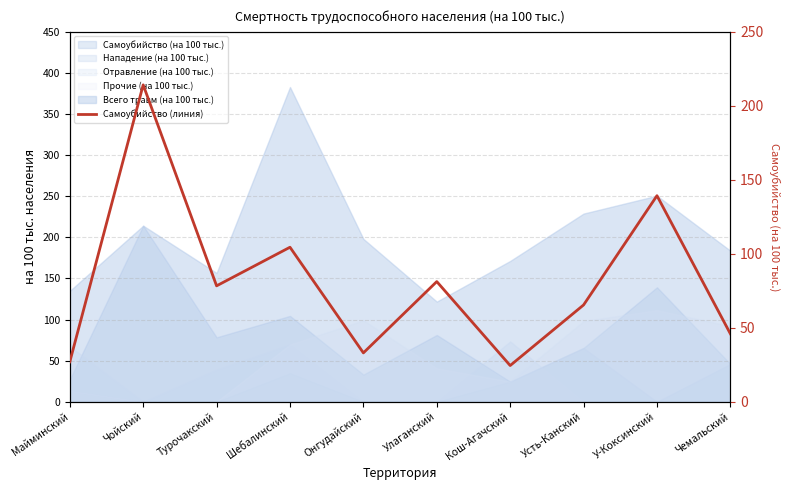

At which label does the data first exceed 78?

Чойский